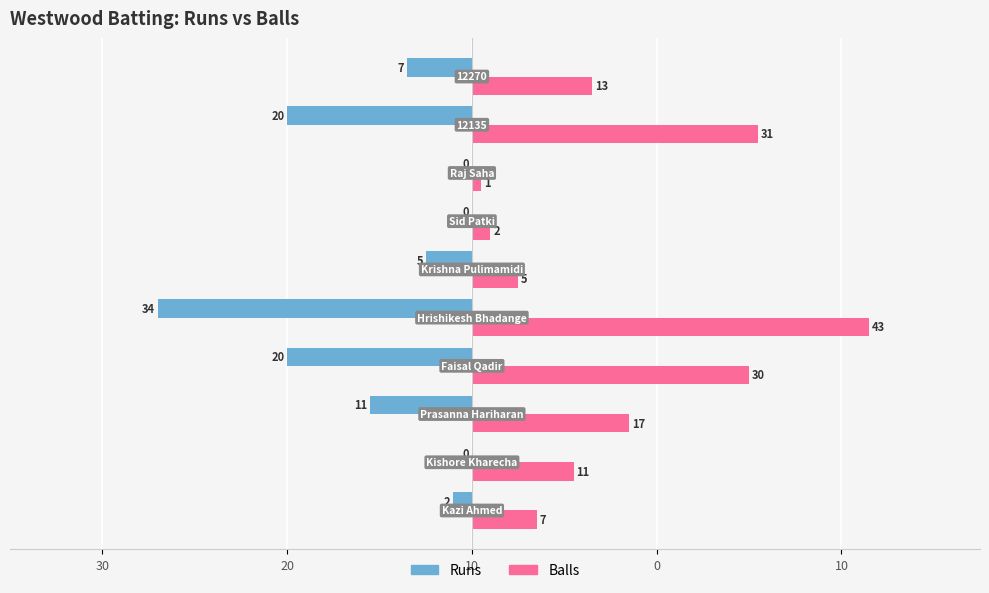

Rank the series by their maximum value, from highest to lowest.

Balls, Runs